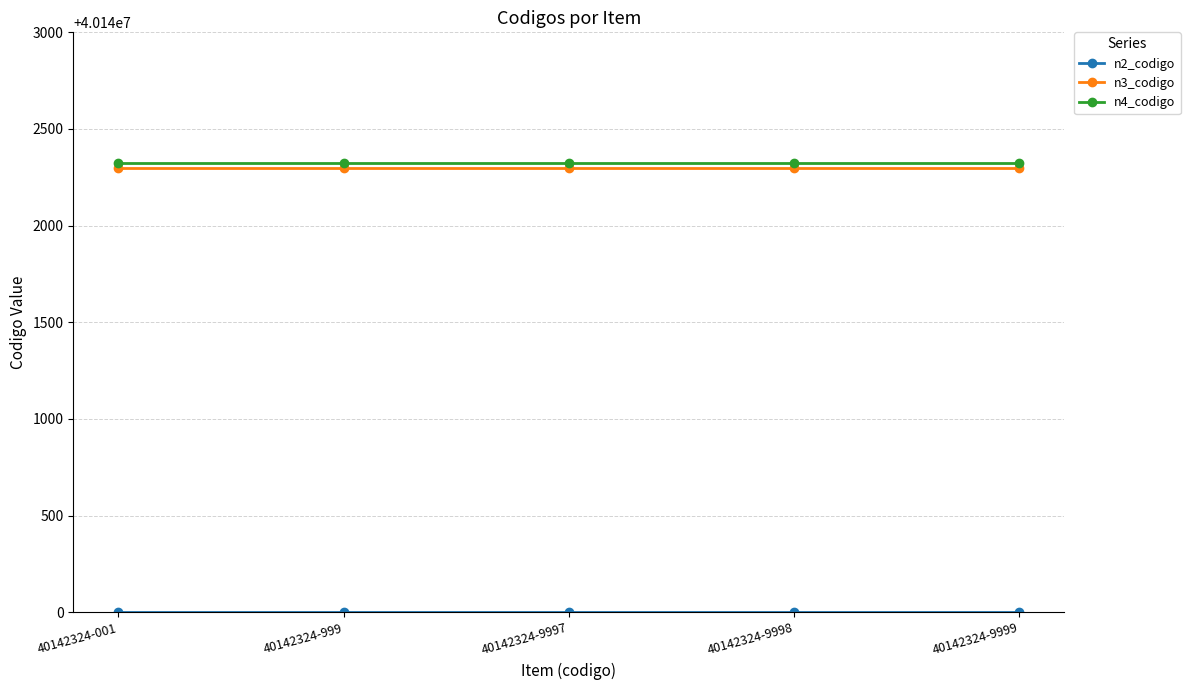

True or false: n3_codigo has a value of 63979253 at 40142324-999.

False